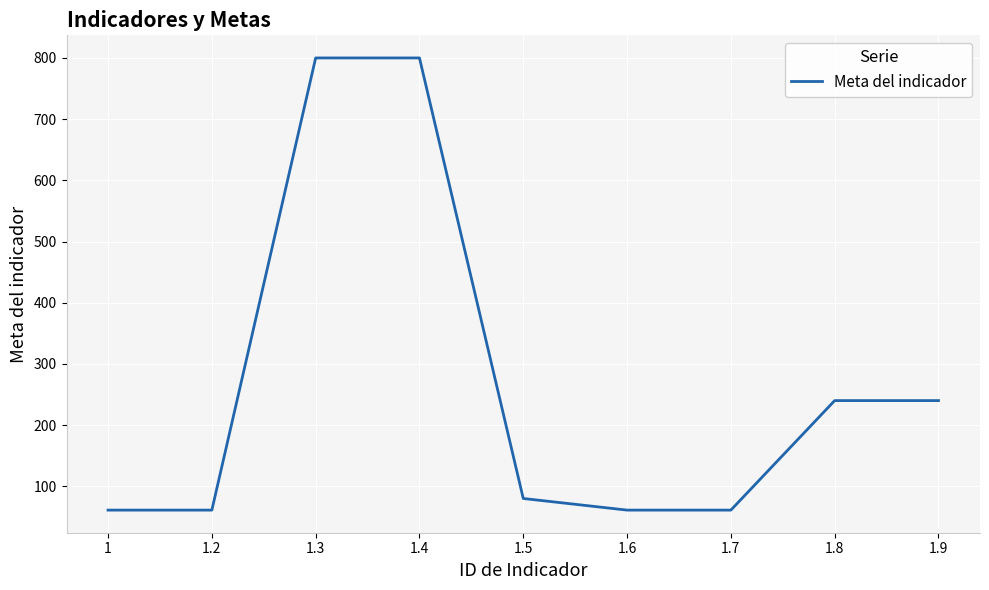

The value at 1.7 is 29. True or false?

False